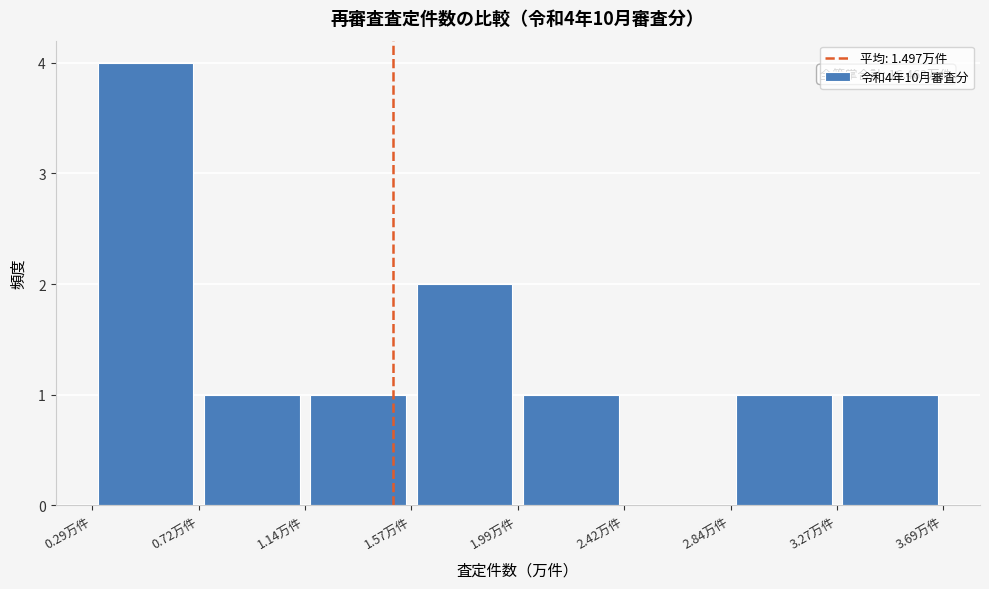

Over which range of the x-axis is the bar tallest?

0.30 to 0.70